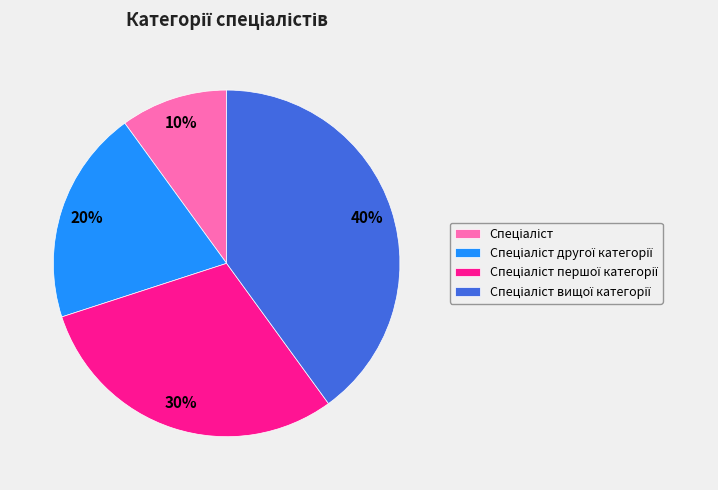

To the nearest percent, what is the average slice percentage?

25%